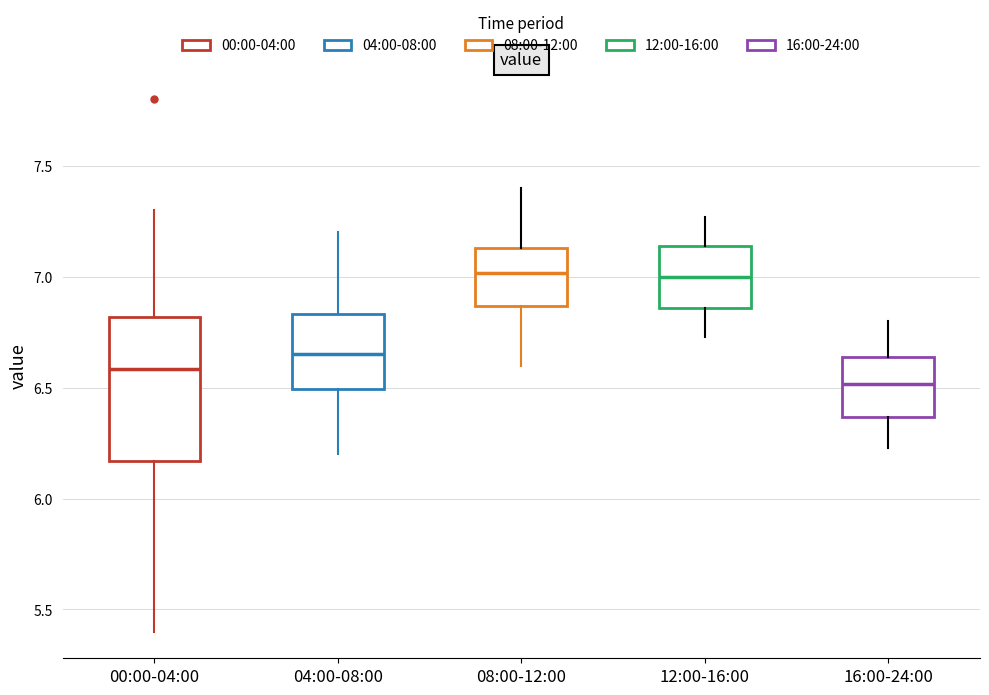

Which box's median line is the lowest?

16:00-24:00